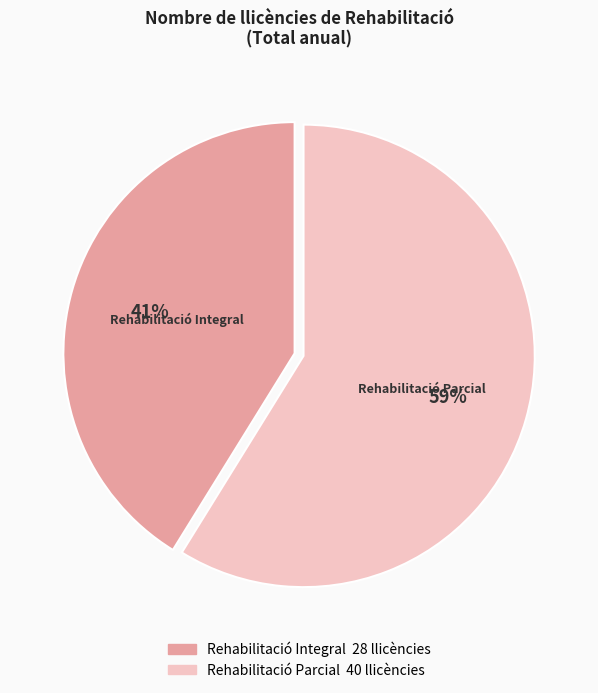

To the nearest percent, what portion does Rehabilitació Integral represent?

41%